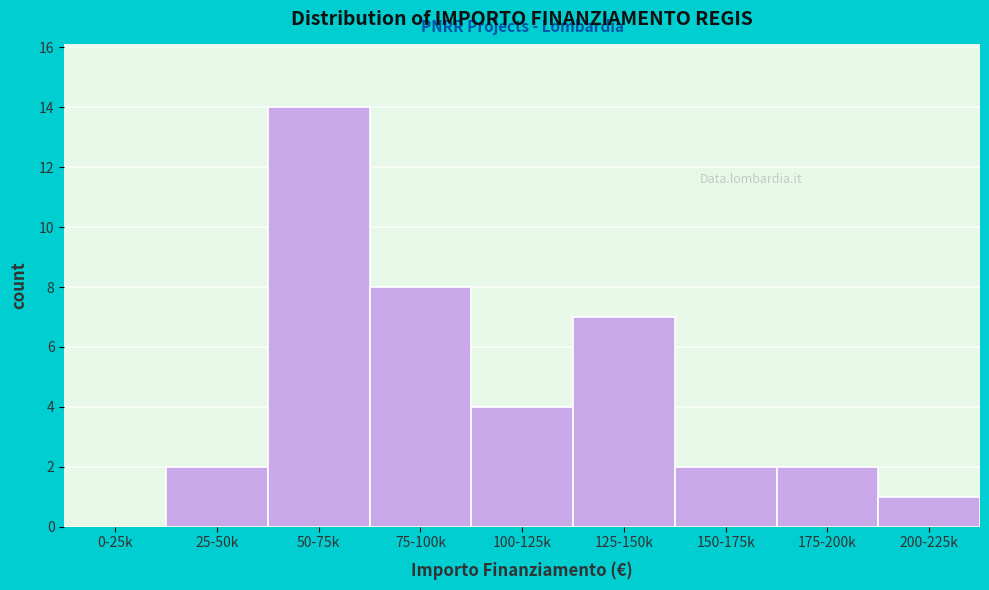

Reading left to right, list all the values displayed in this chart.

0-25k=0	25-50k=2	50-75k=14	75-100k=8	100-125k=4	125-150k=7	150-175k=2	175-200k=2	200-225k=1